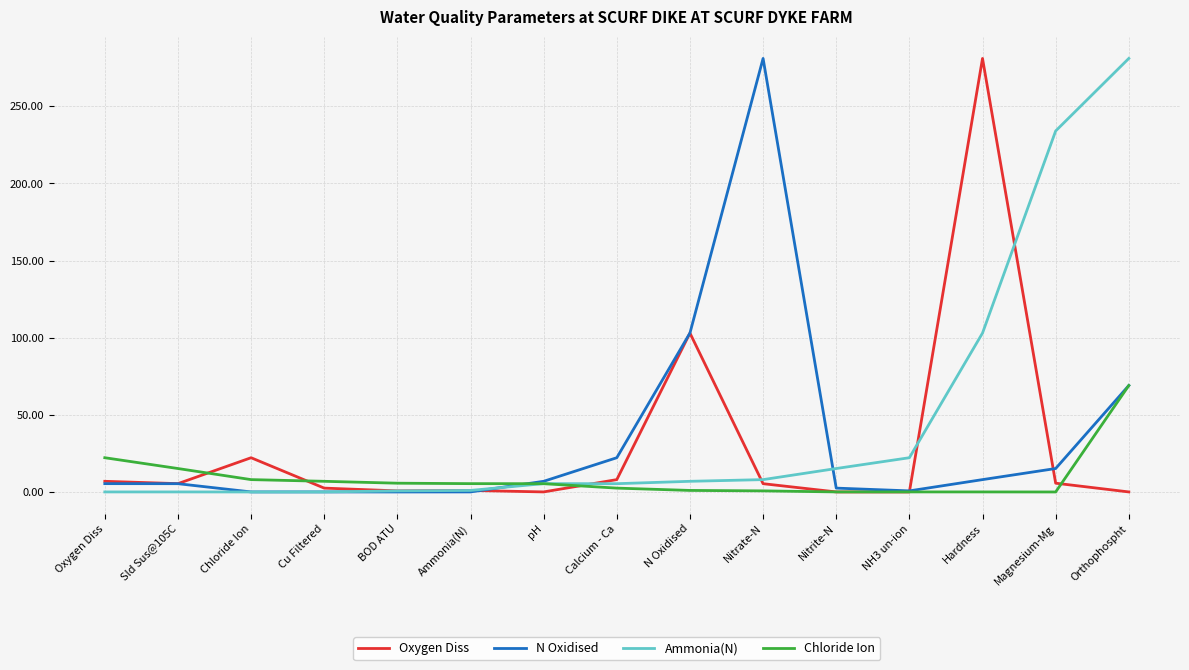

True or false: Ammonia(N) has a value of 118.9 at Orthophospht.

False